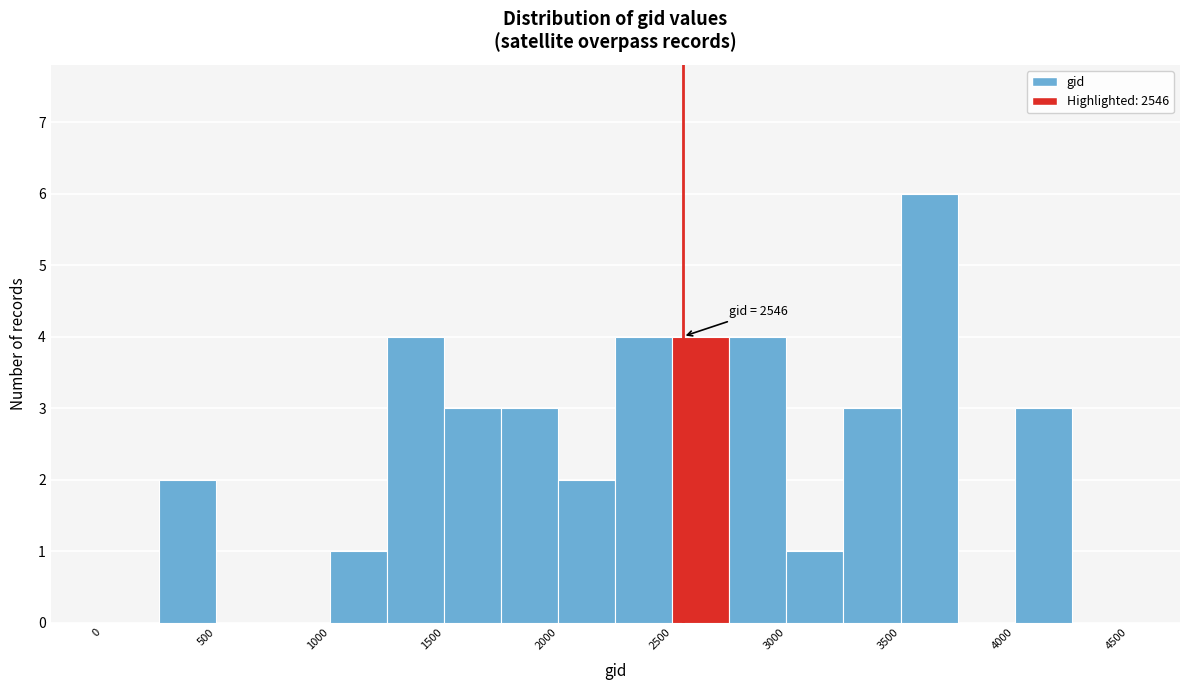

Over which range of the x-axis is the bar tallest?

3500 to 3750